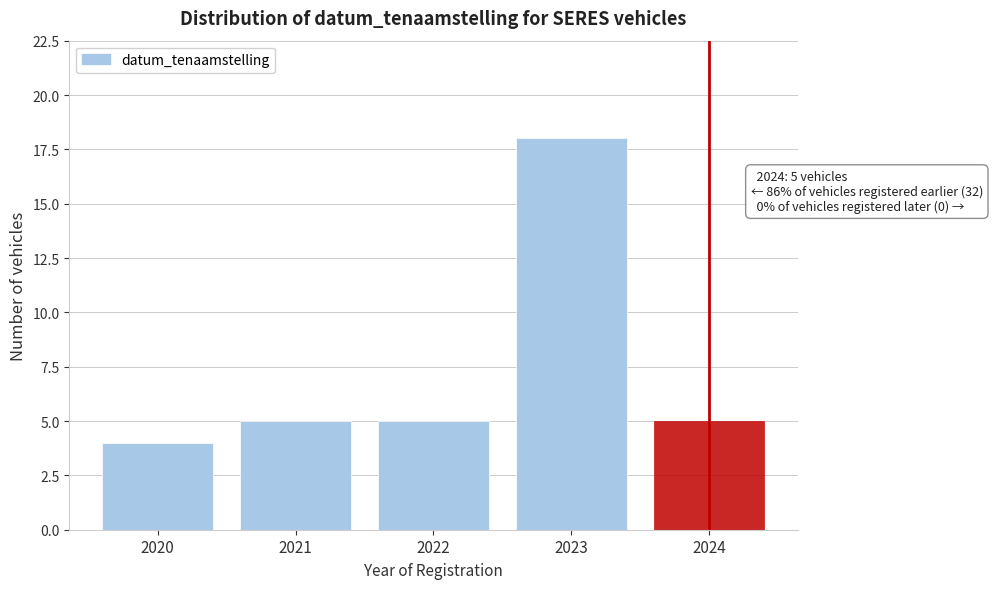

Reading right to left, extract all data points from this chart.

2024=5	2023=18	2022=5	2021=5	2020=4